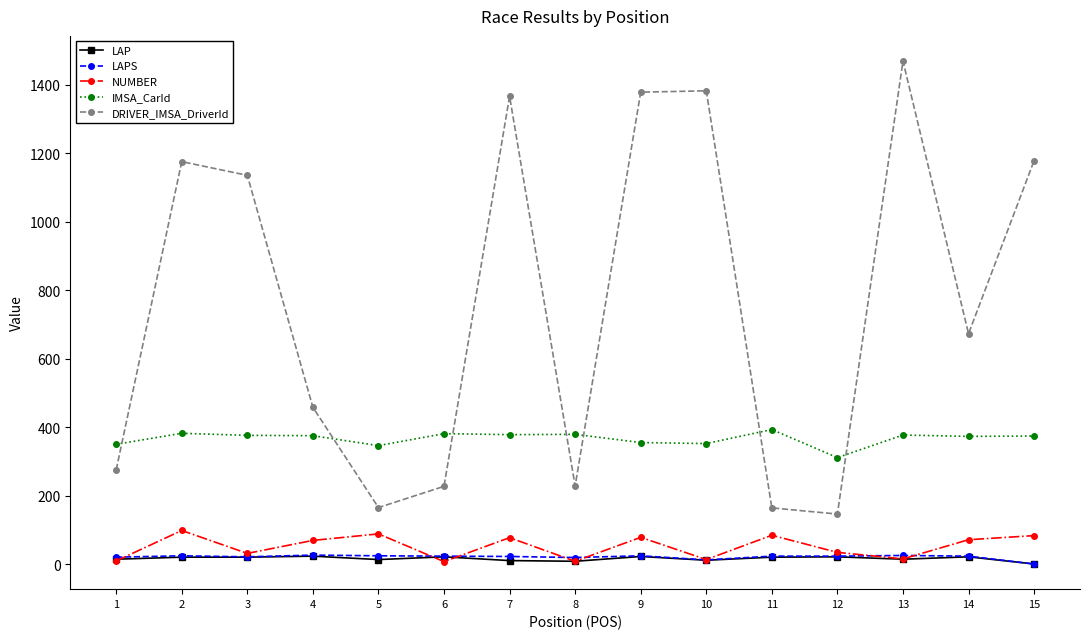

Is the value of NUMBER at 1 greater than the value of DRIVER_IMSA_DriverId at 1?

No